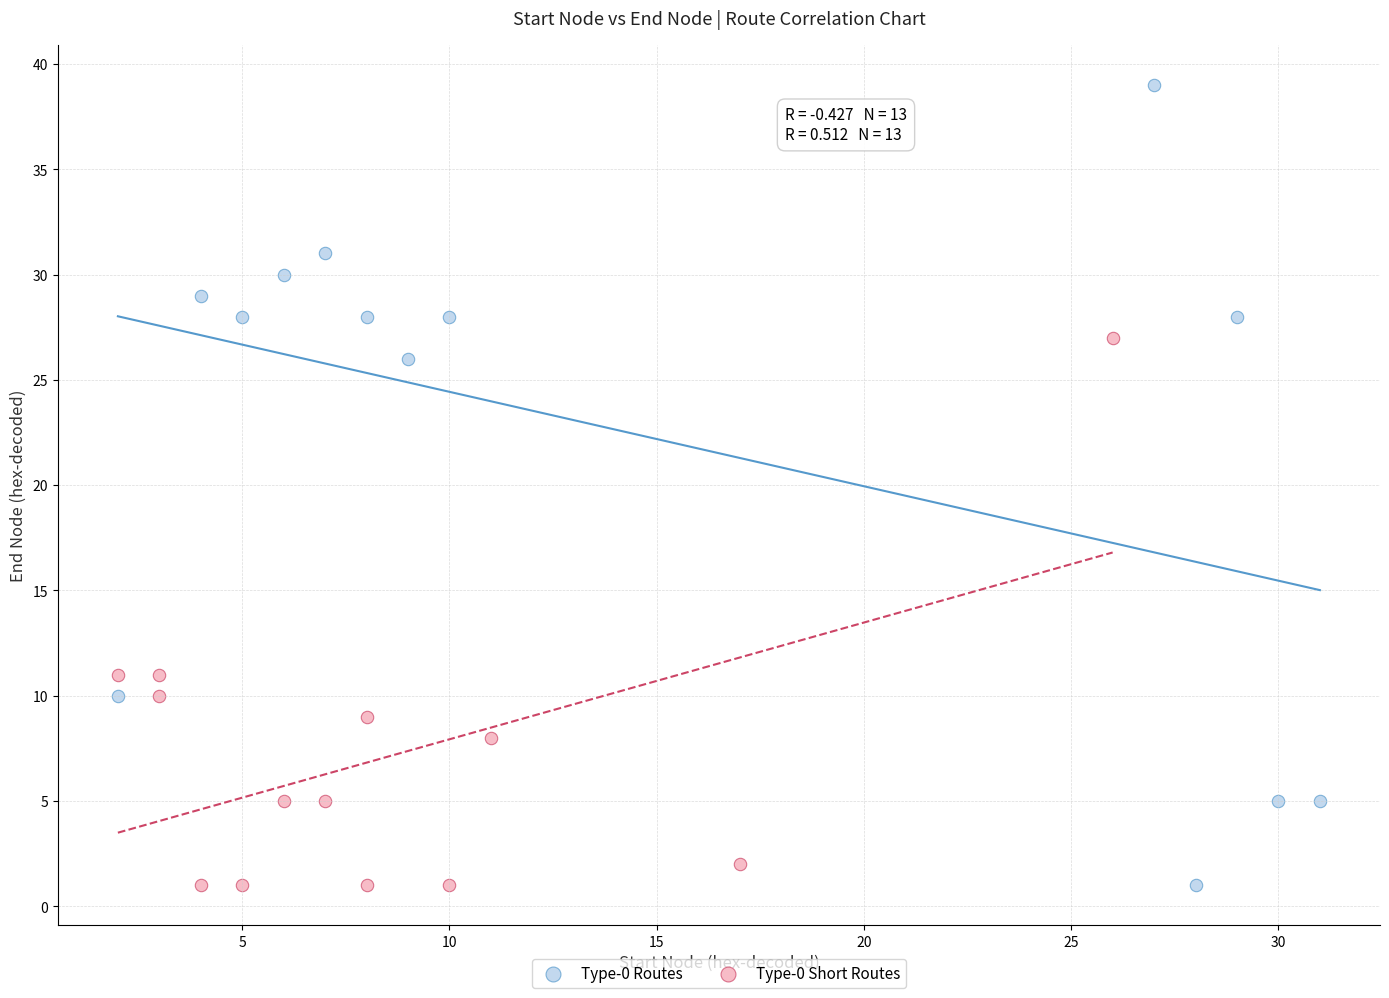

Which series reaches the maximum Y coordinate?

Type-0 Routes